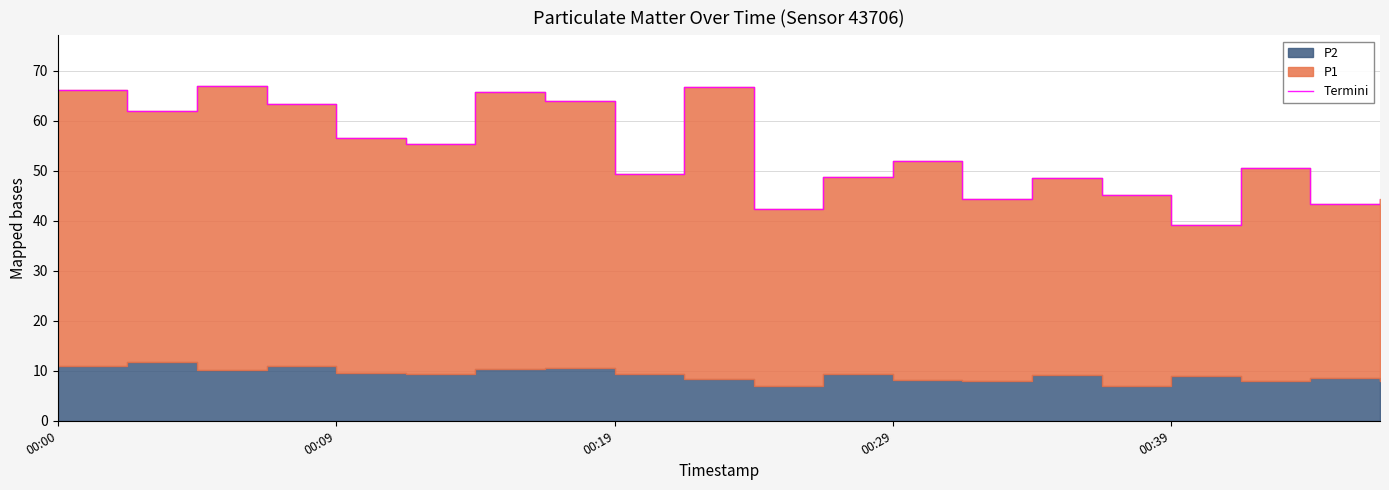

What is the smallest value displayed?

39.1